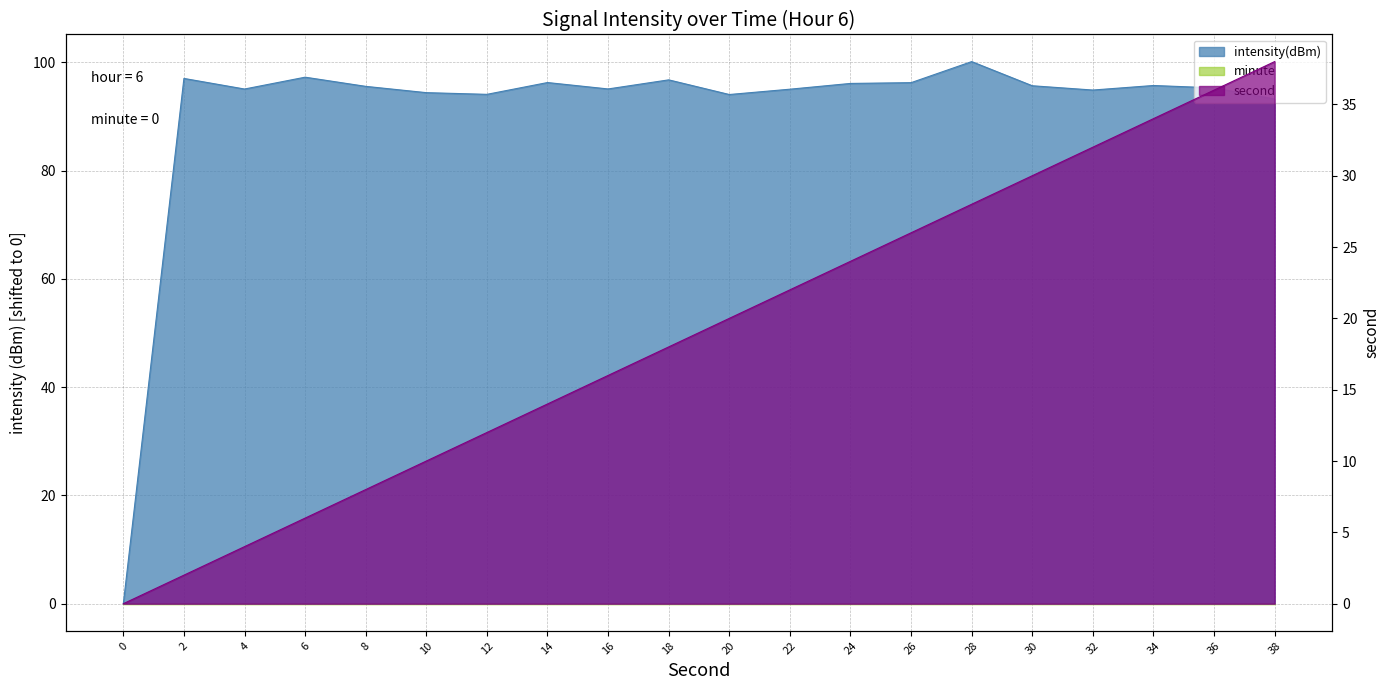

Which series has the largest total across all categories?

intensity(dBm)